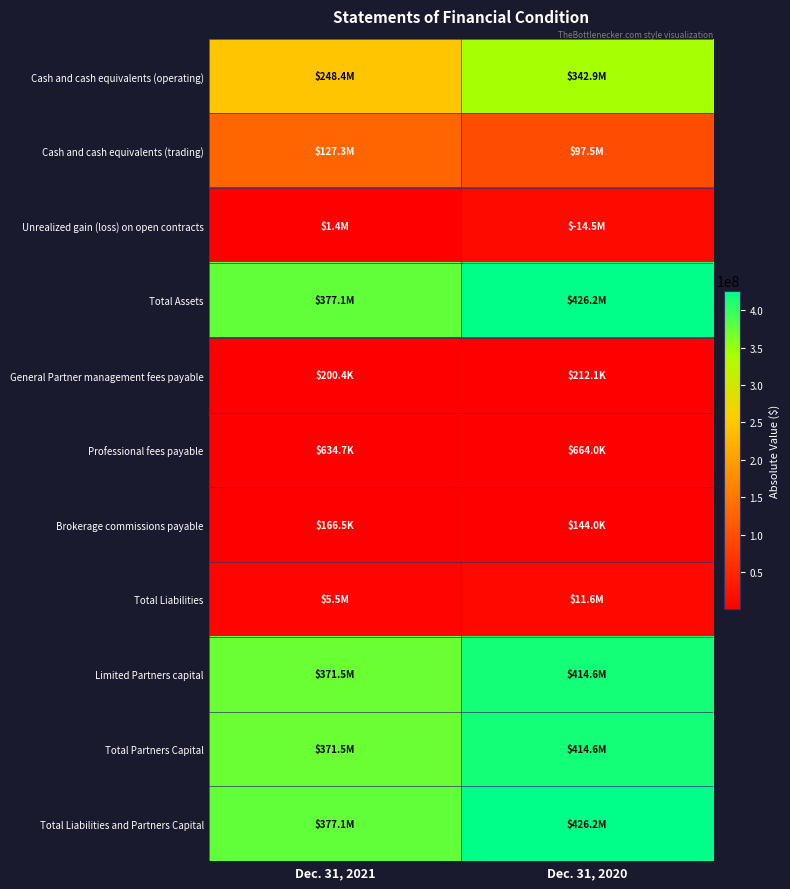

Between Dec. 31, 2020 and Dec. 31, 2021, which is larger?

Dec. 31, 2020